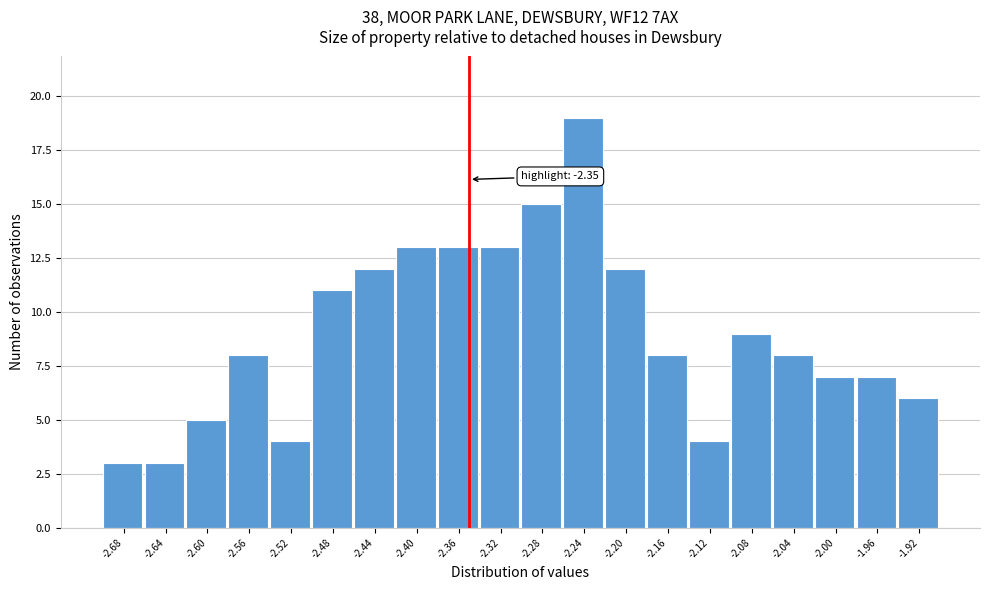

Over which range of the x-axis is the bar tallest?

-2.26 to -2.22